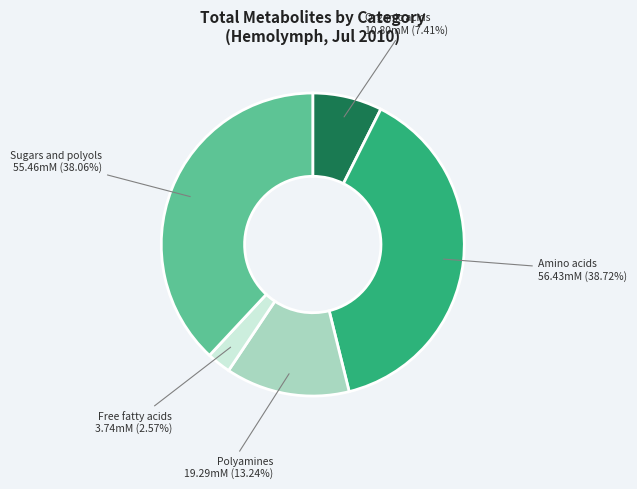

Is there a majority slice in this chart?

No